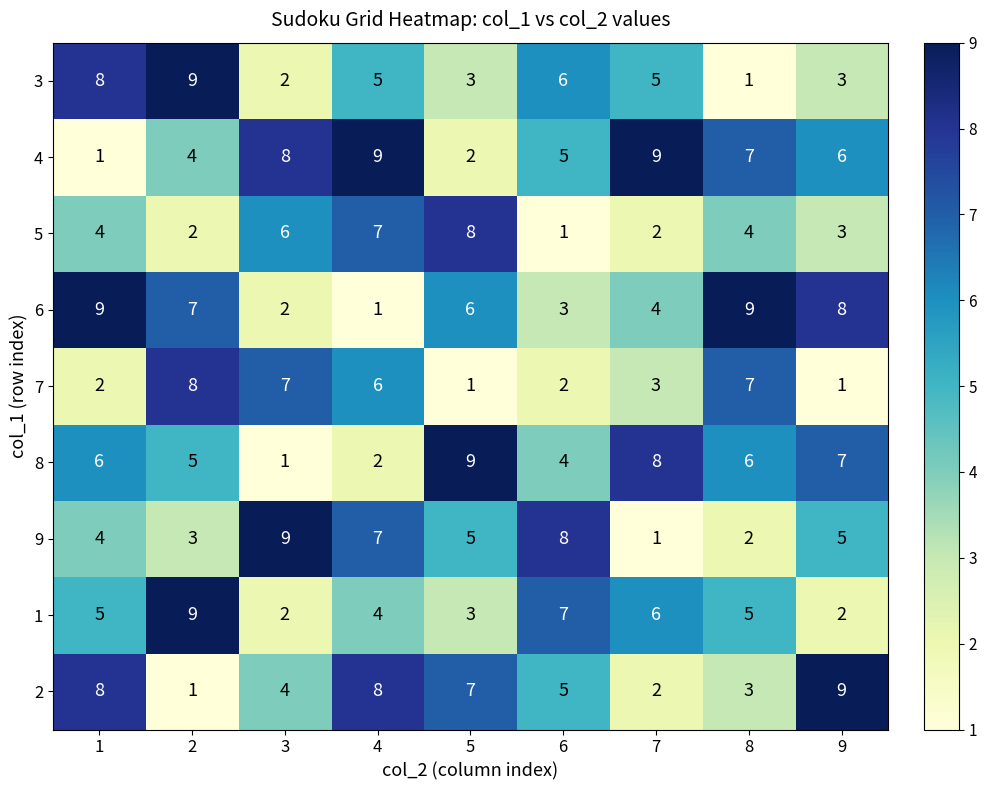

What is the total value across all series at 7?

40